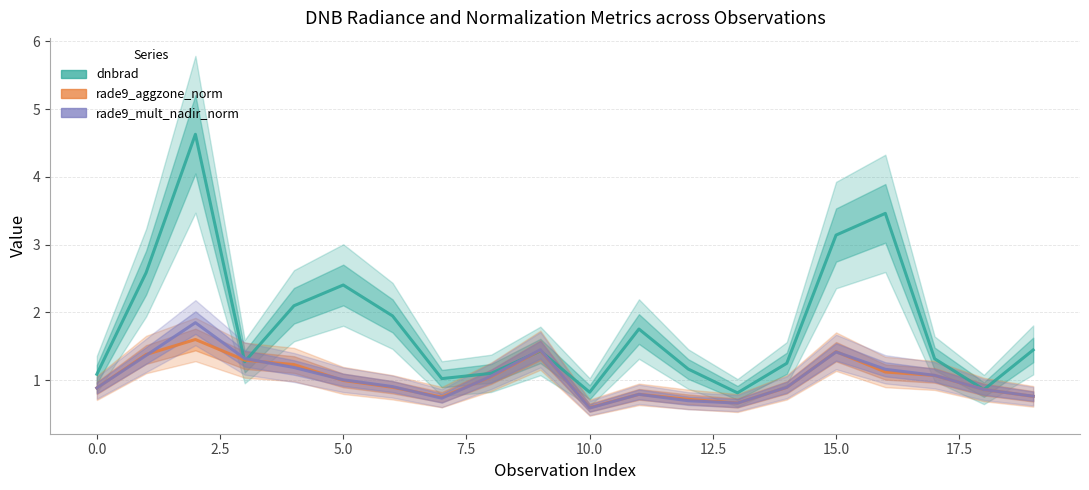

True or false: rade9_mult_nadir_norm has more than 2 interior local peaks.

True